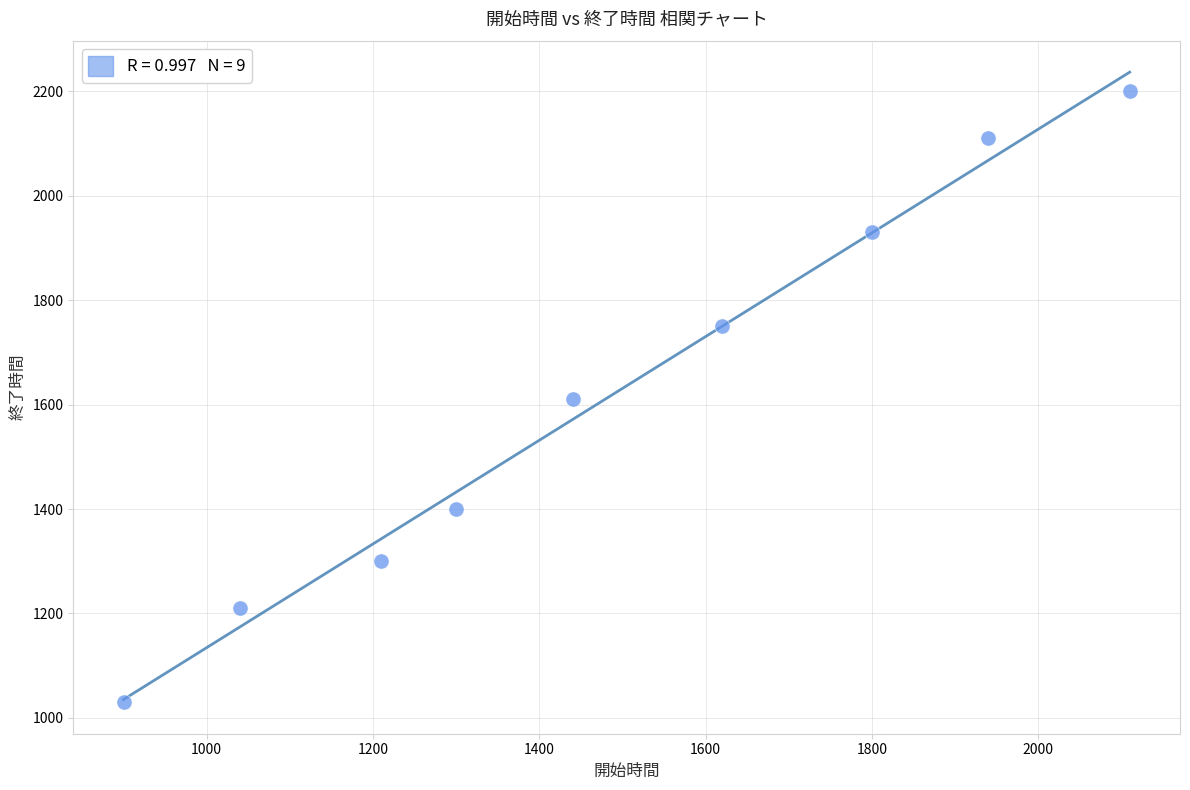

What is the average X value?

1484